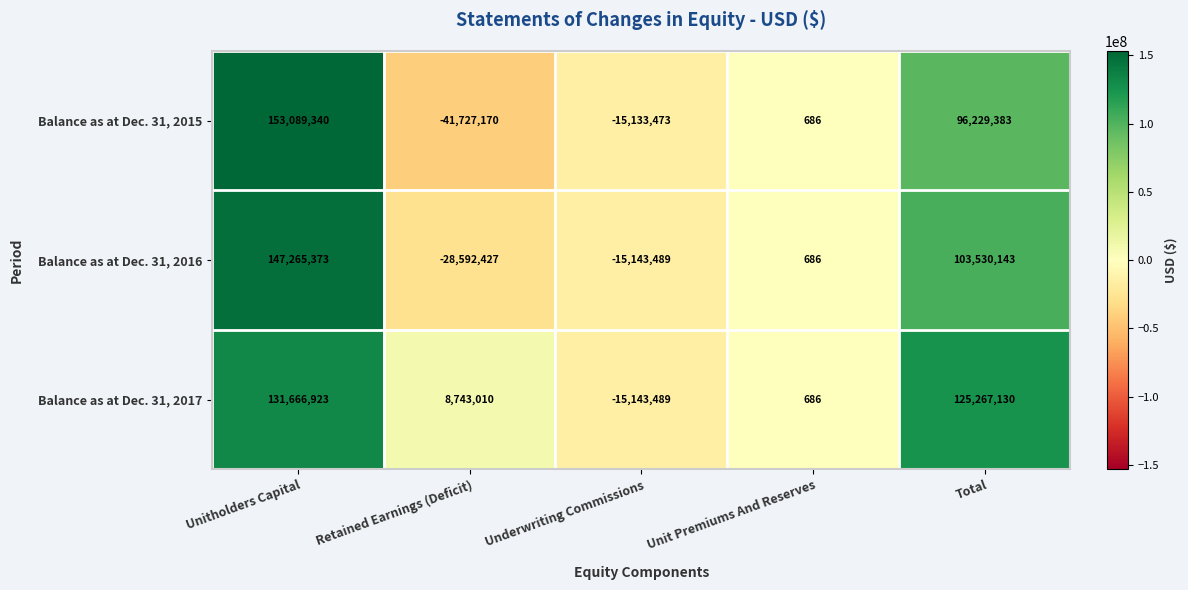

What is the highest value of the Balance as at Dec. 31, 2016 series?

147265373